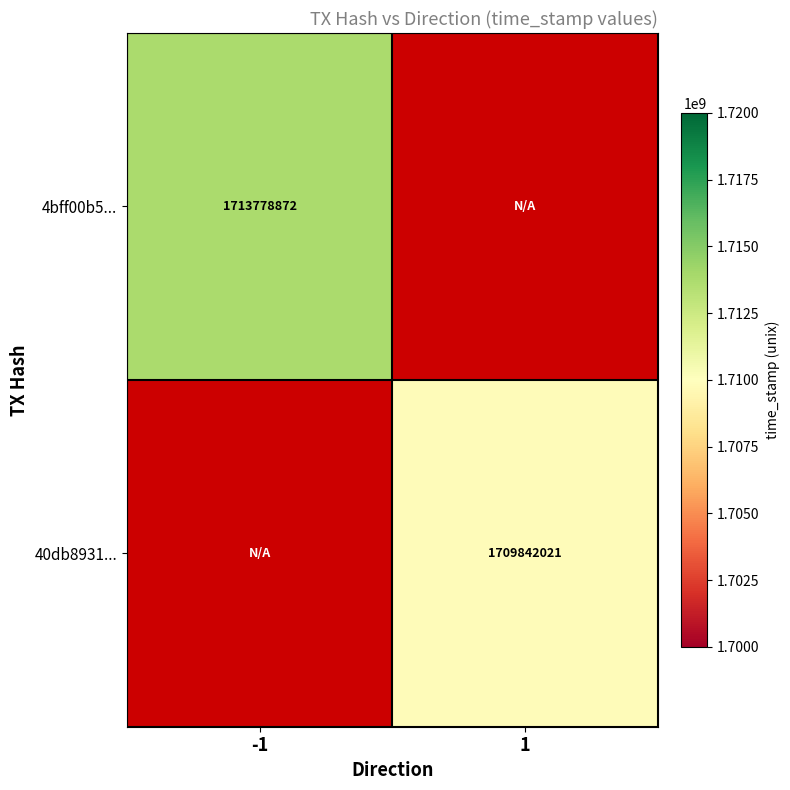

At which category does the chart reach its peak across all series?

-1